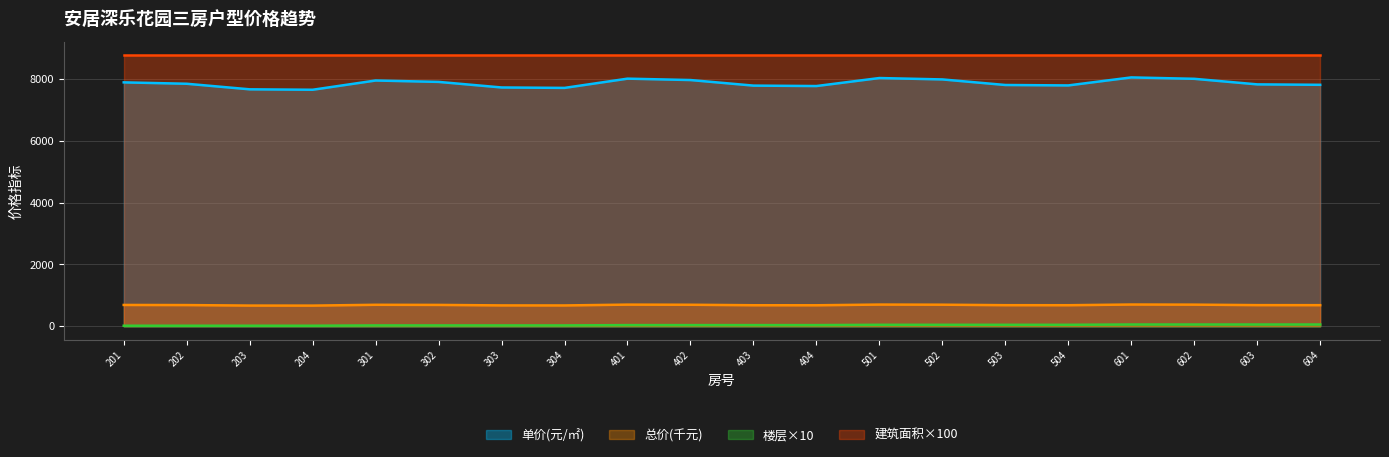

What is the difference between the maximum and minimum values in the 单价(元/㎡) series?

399.0